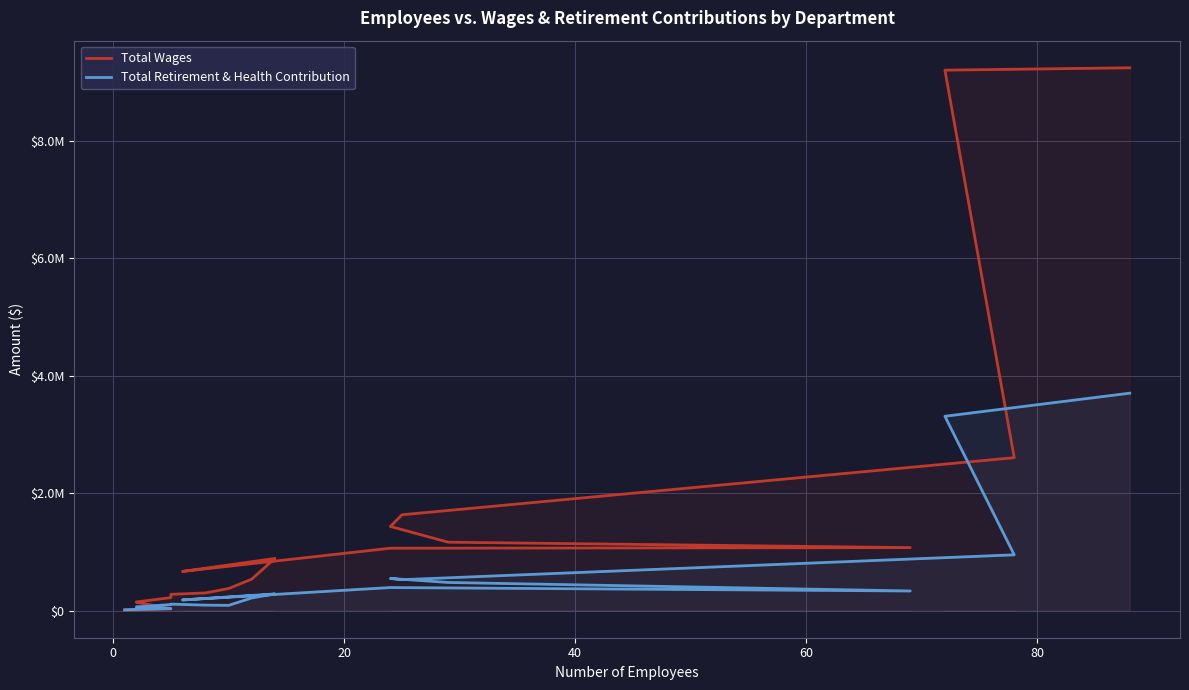

How many categories are shown in the chart?

19